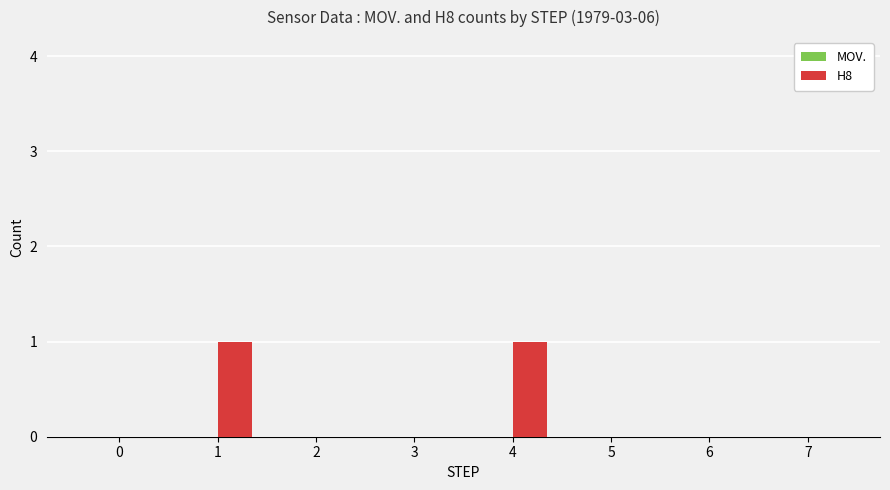

Between 4 and 3, which is larger?

4